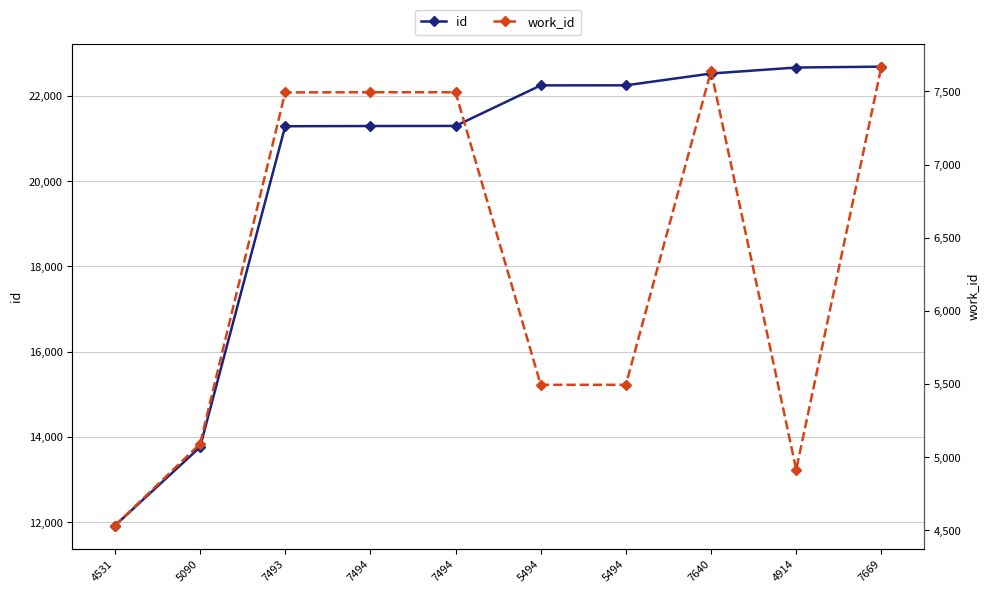

What is the total value across all series at 4531?

16447